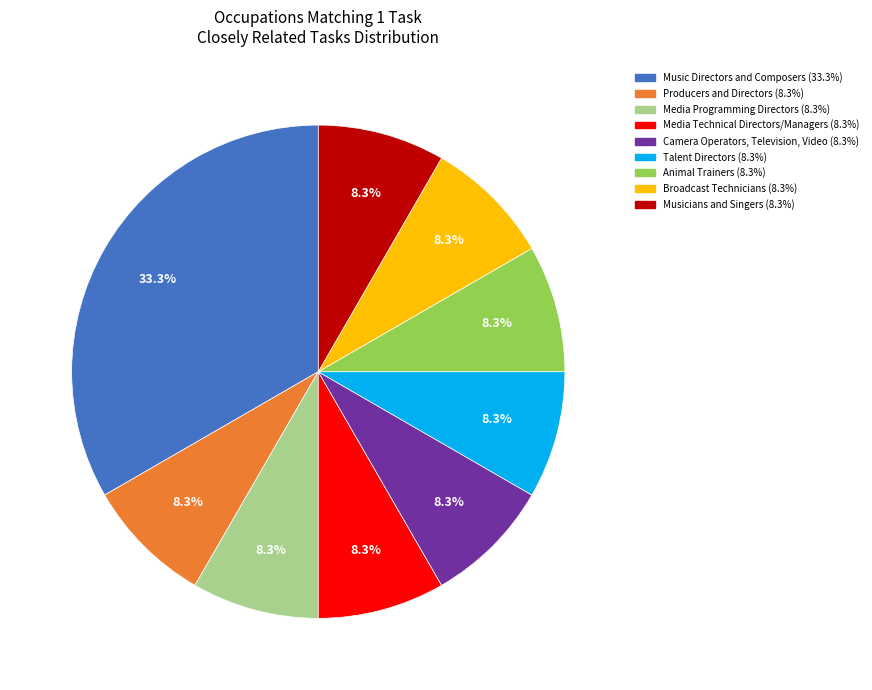

What is the largest slice in the pie chart?

Music Directors and Composers